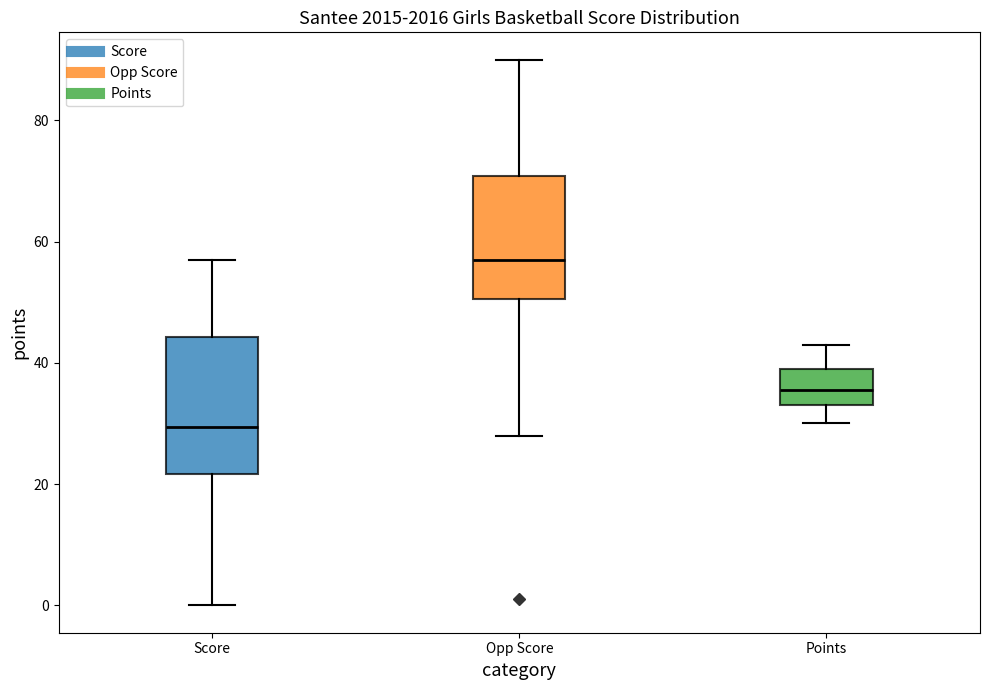

Reading left to right, read every box against the y-axis: the position of its median line, the range the box covers, and the ends of its whiskers. The values are not printed on the chart, so give them approximately, as read against the axis.

Score: median 30, box 22 to 44, whiskers 0 to 58
Opp Score: median 58, box 50 to 70, whiskers 28 to 90
Points: median 36, box 34 to 40, whiskers 30 to 44